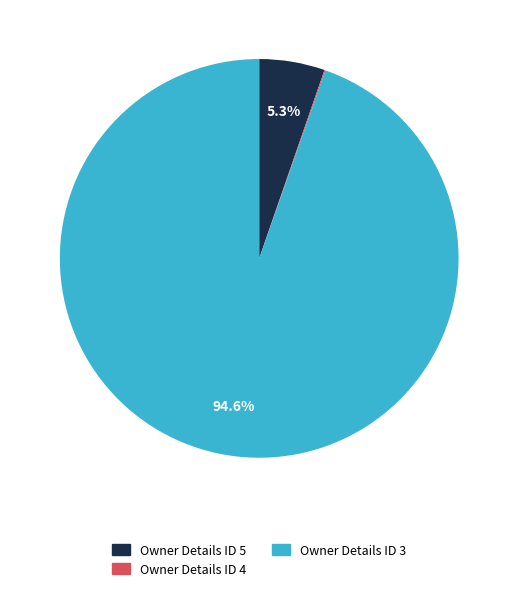

Which slice is the largest?

Owner Details ID 3